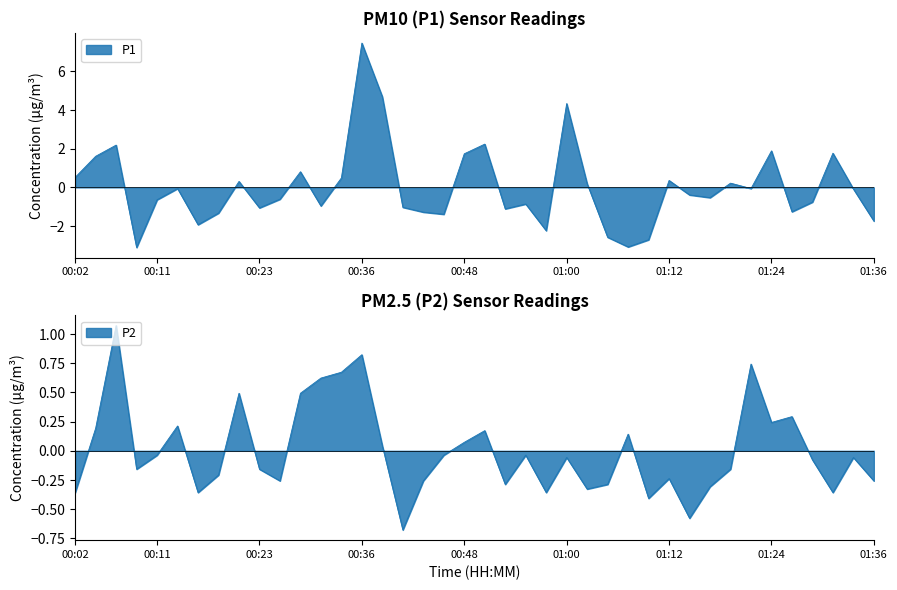

Count the number of data series in this chart.

2